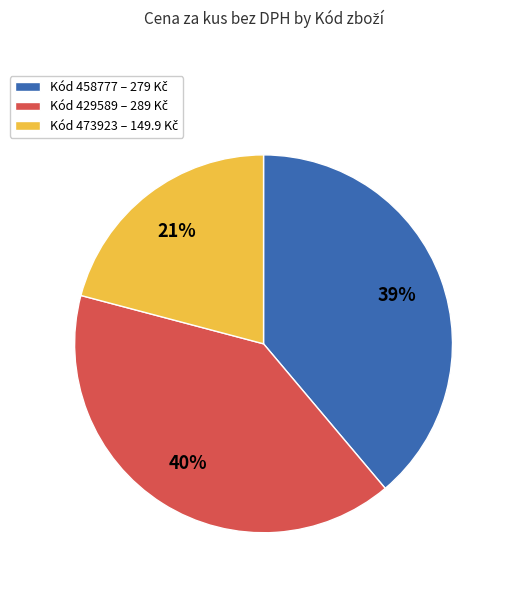

To the nearest percent, what is the difference between the largest and smallest slice percentages?

19%